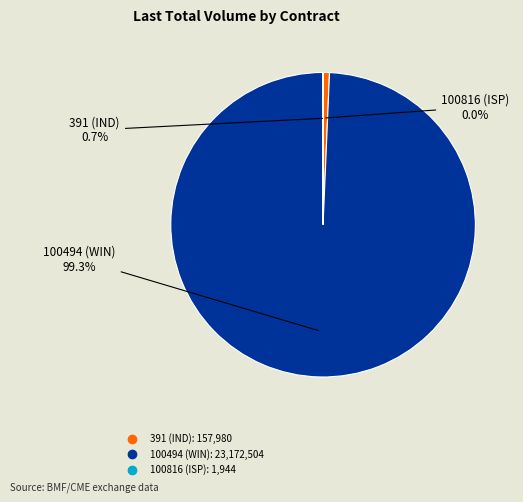

Does any single category account for the majority?

Yes